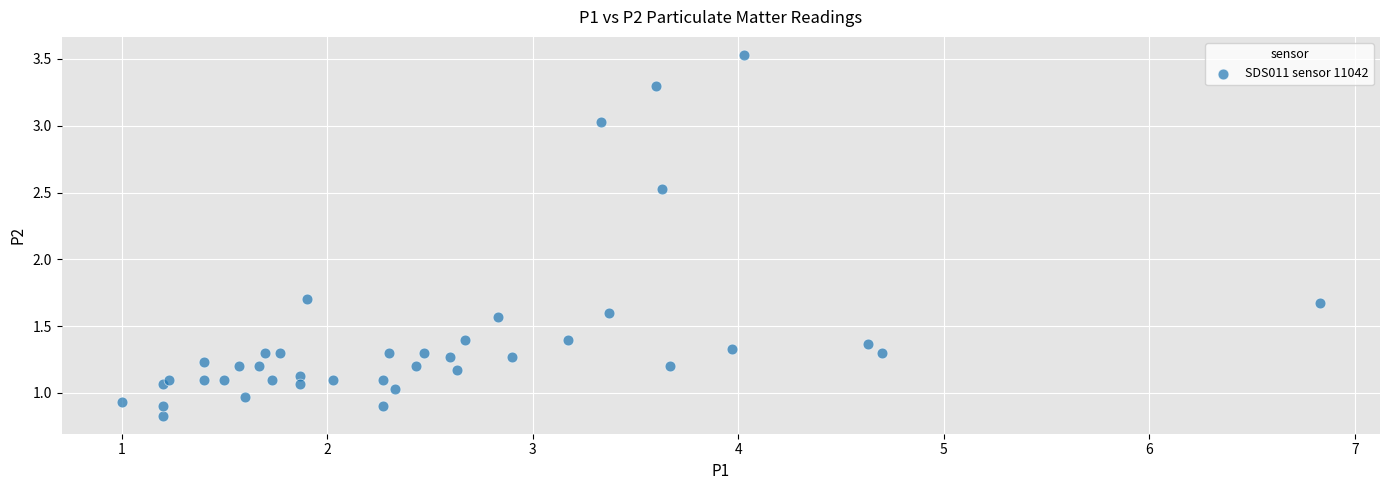

What is the range of X values (max minus min)?

5.8